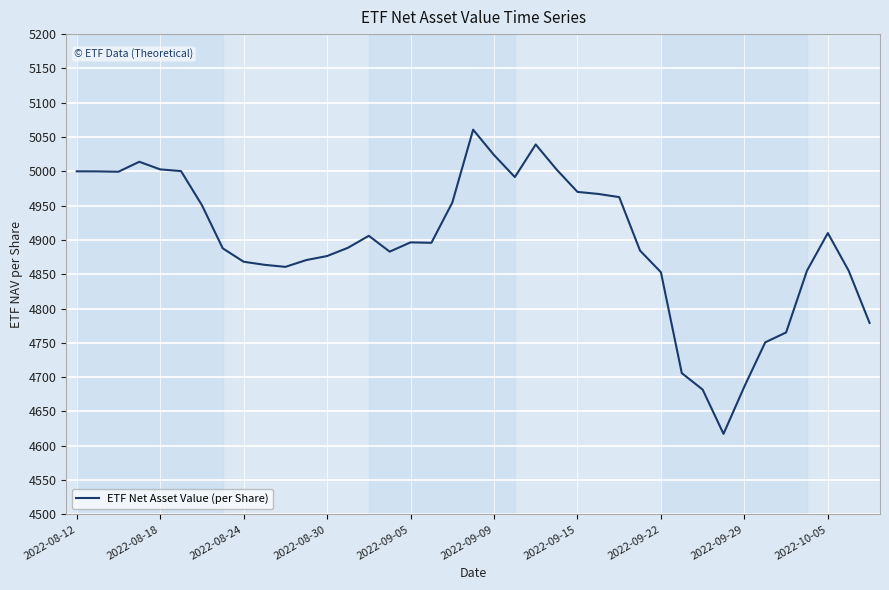

What is the minimum value shown in the chart?

4617.3